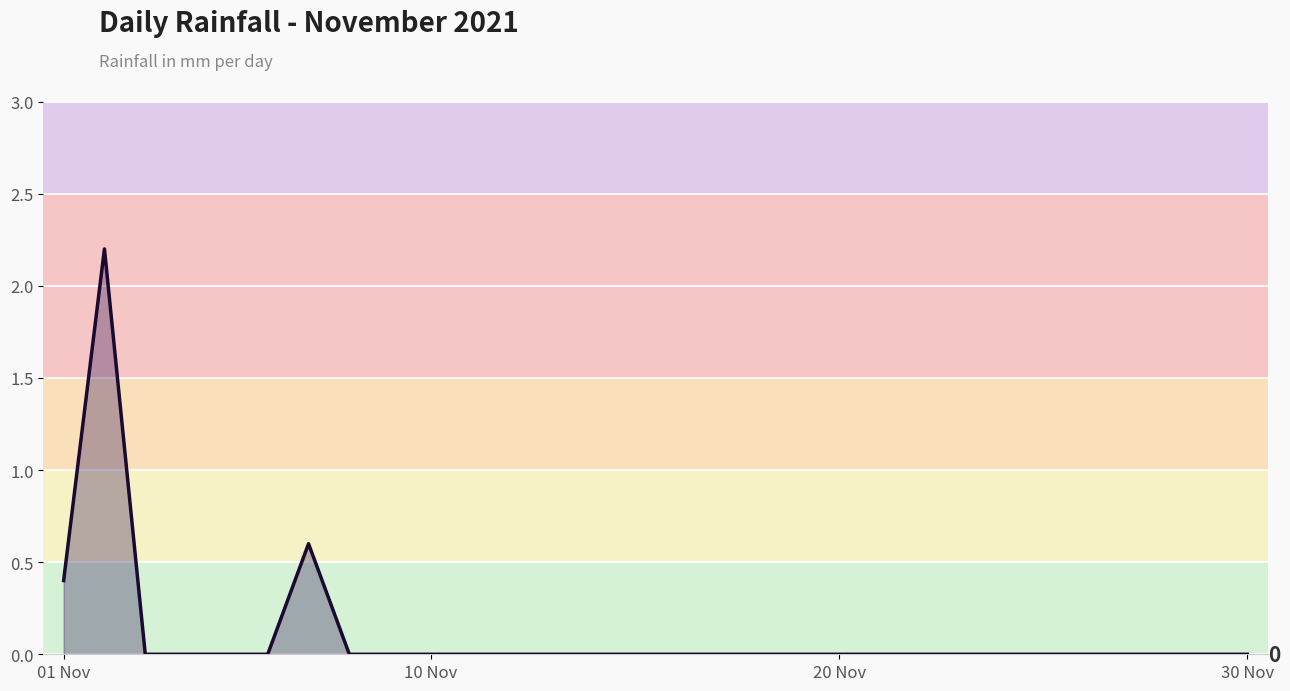

How many distinct data groups are displayed?

1